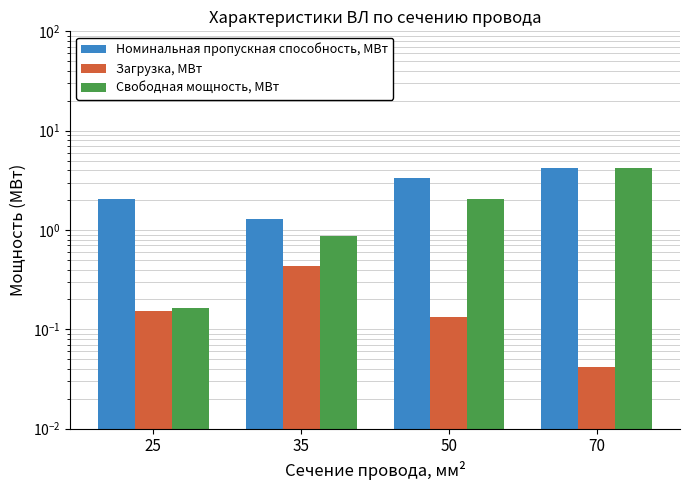

What is the sum of all Свободная мощность, МВт values?

7.3